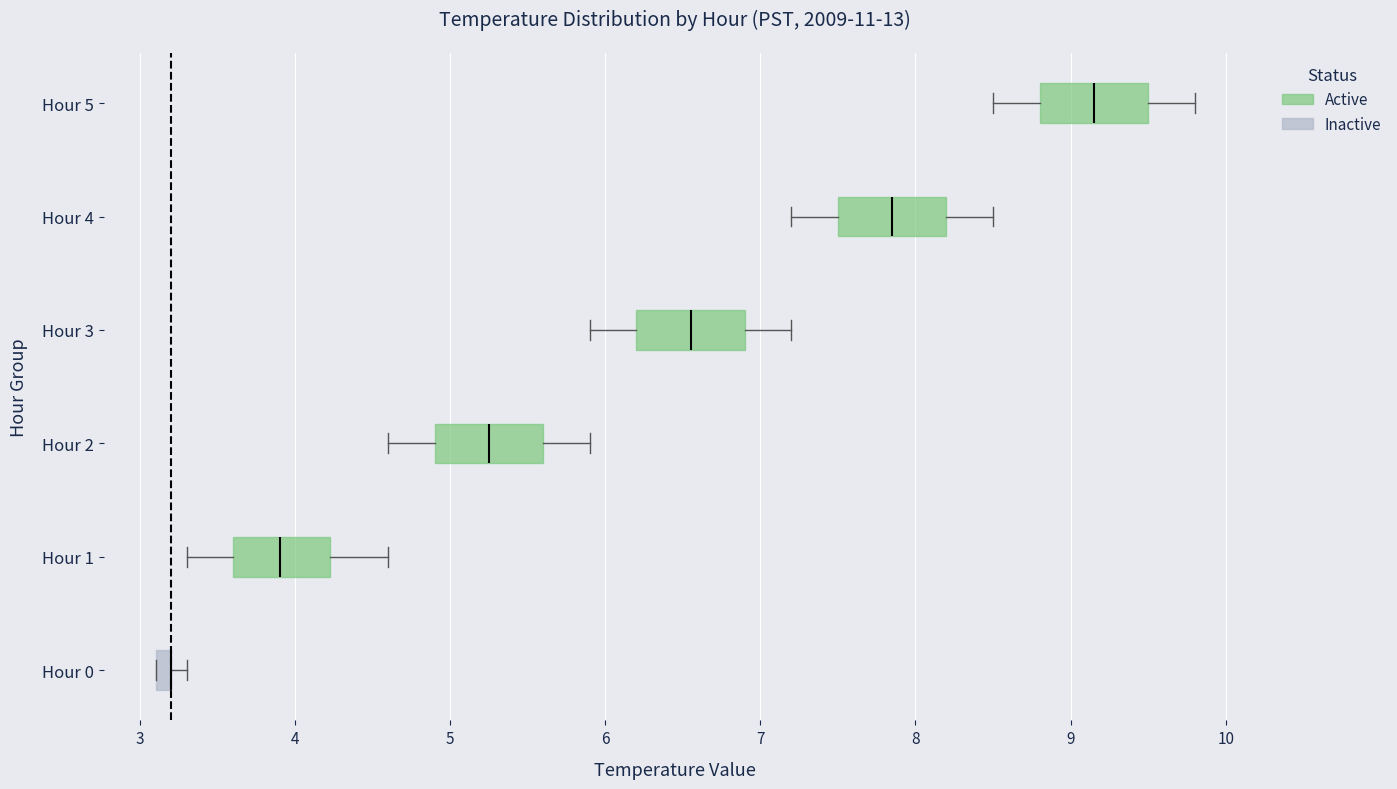

Where is the right edge of the box for Hour 5 on the x-axis? The values are not printed on the chart, so give them approximately, as read against the axis.

9.5